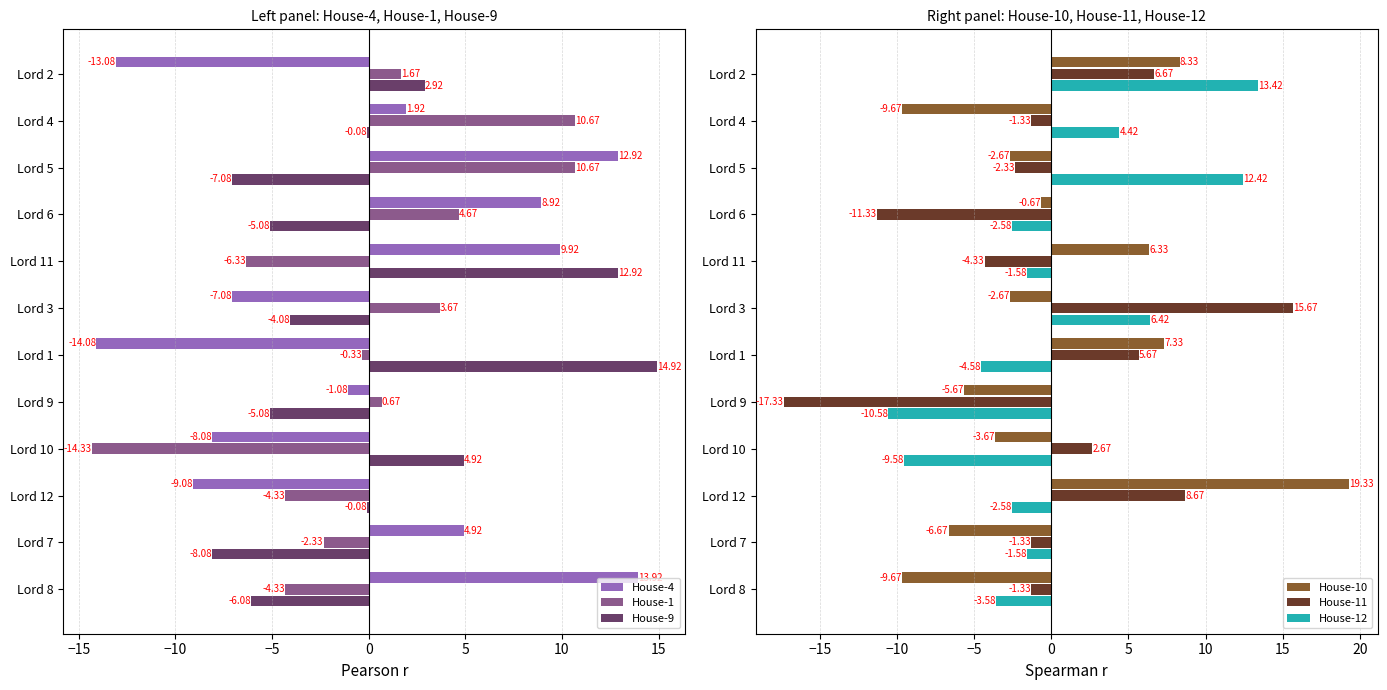

What is the sum of the House-10 values at Lord 4 and Lord 9?

-15.3